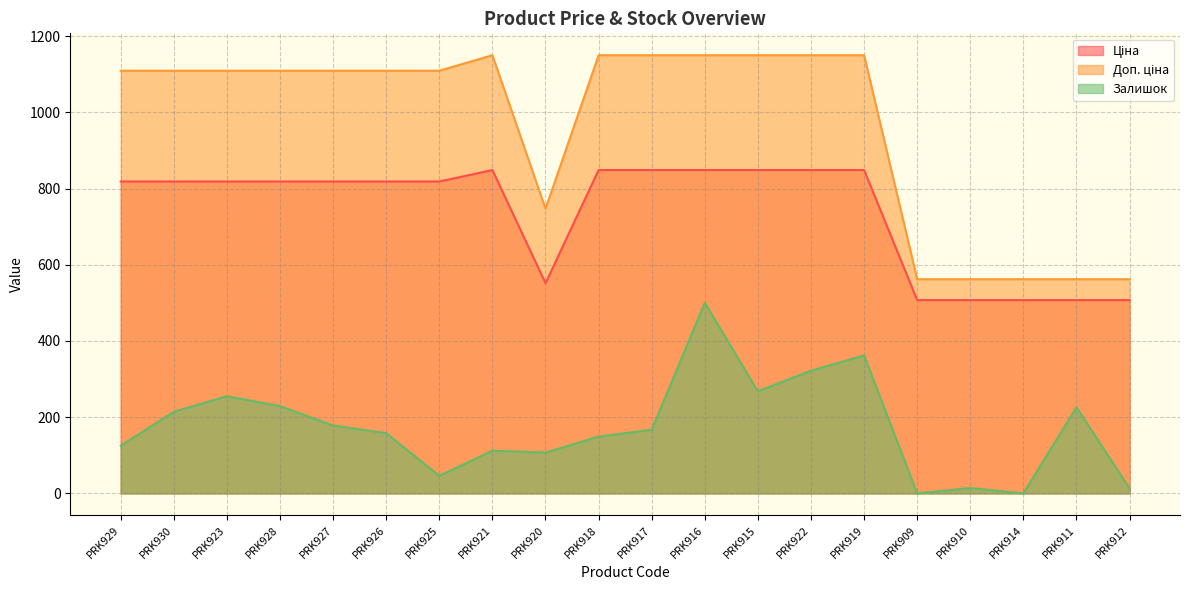

What is the difference between the Доп. ціна values at PRK922 and PRK925?

40.6